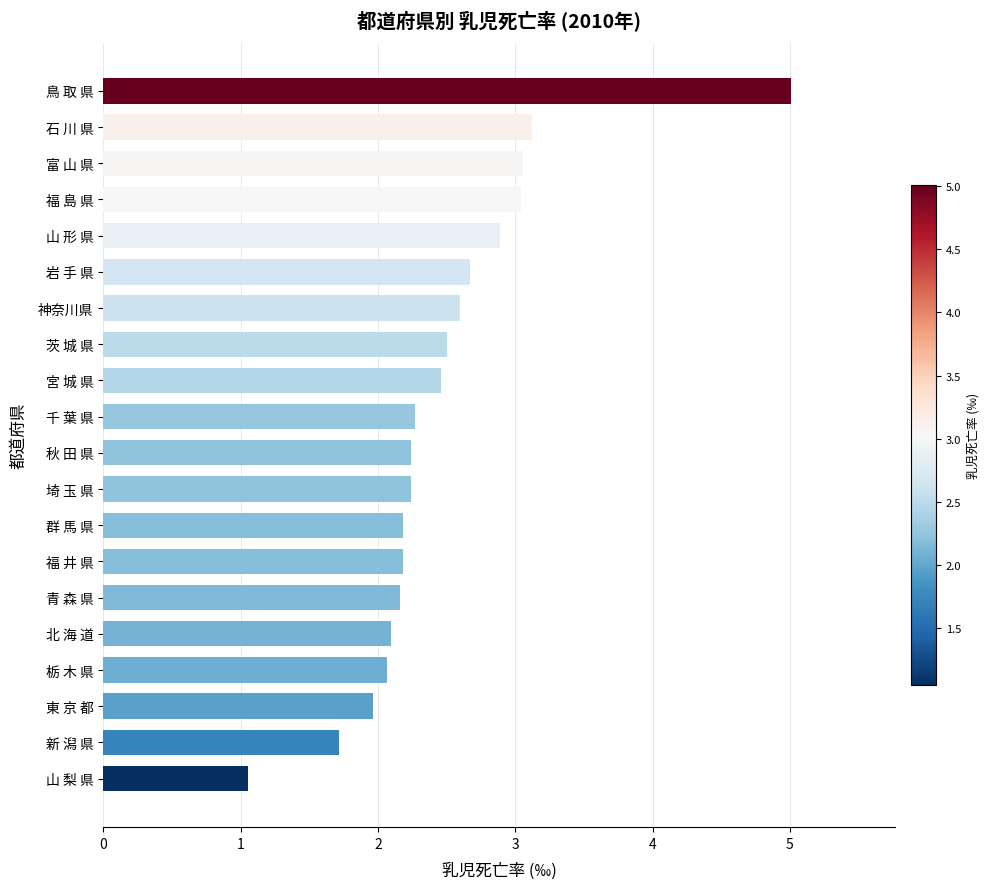

What is the approximate value at 福 島 県?

3.0